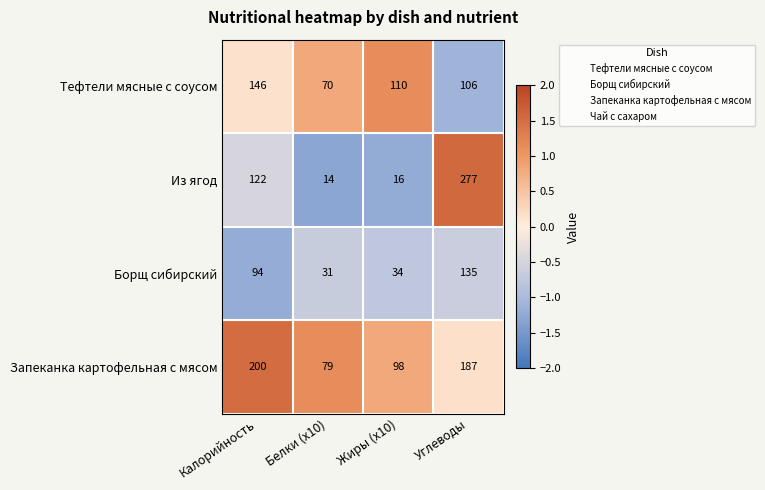

How many values in the Запеканка картофельная с мясом series are below 187?

2